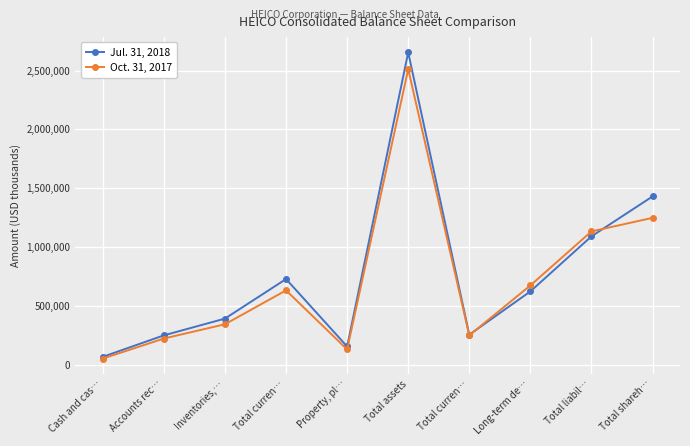

True or false: Oct. 31, 2017 and Jul. 31, 2018 intersect in this chart.

True